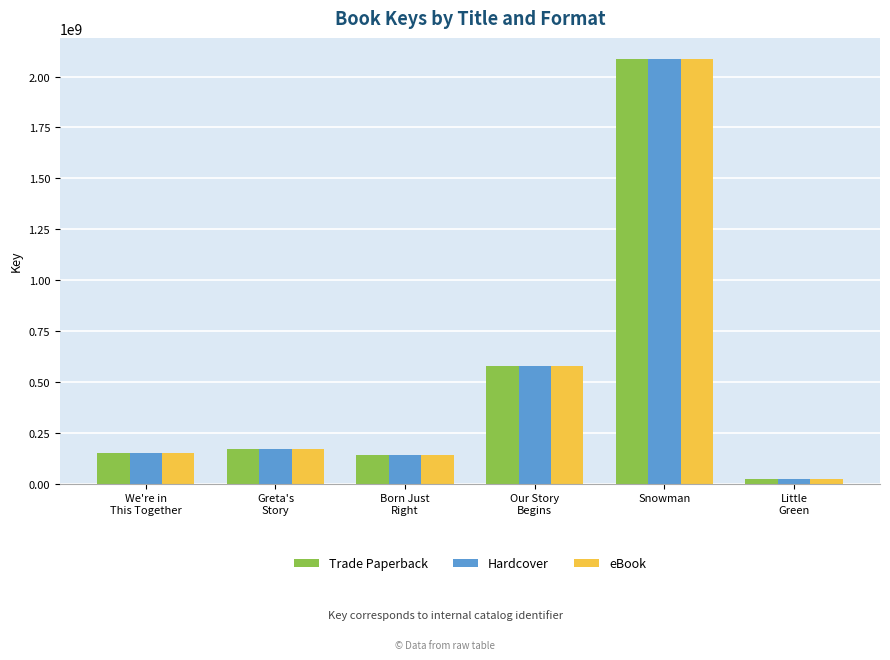

What is the difference between the Hardcover values at Greta's
Story and Born Just
Right?

29487978